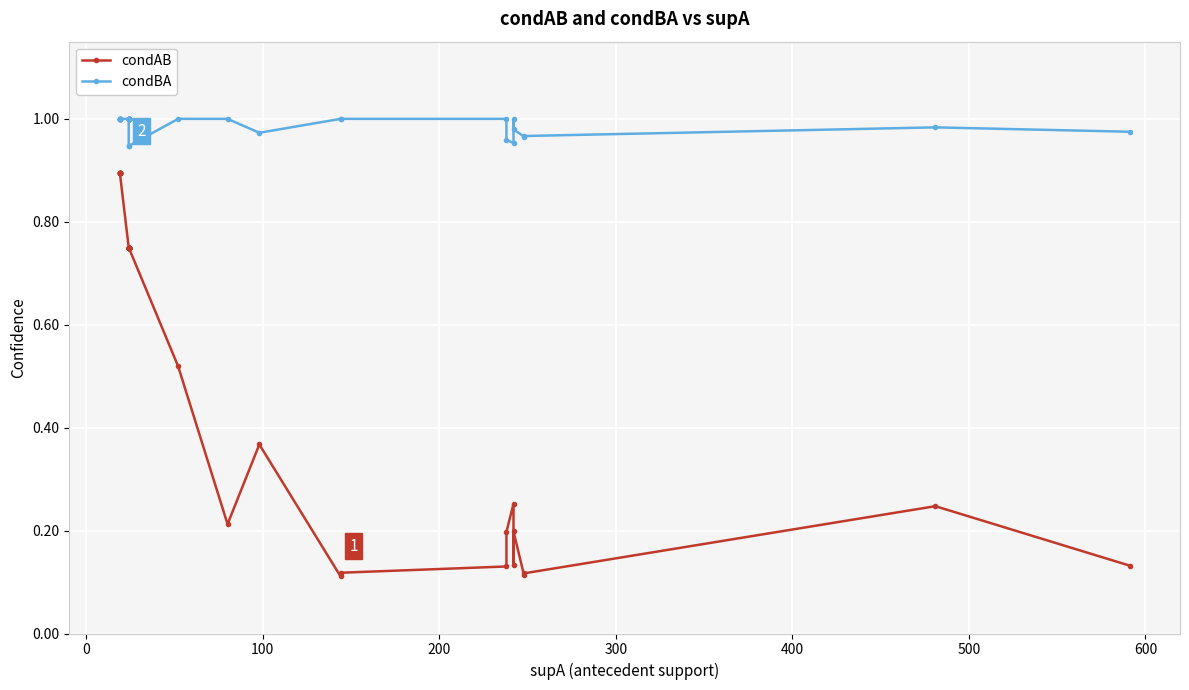

List the series in order of their peak value, lowest first.

condAB, condBA